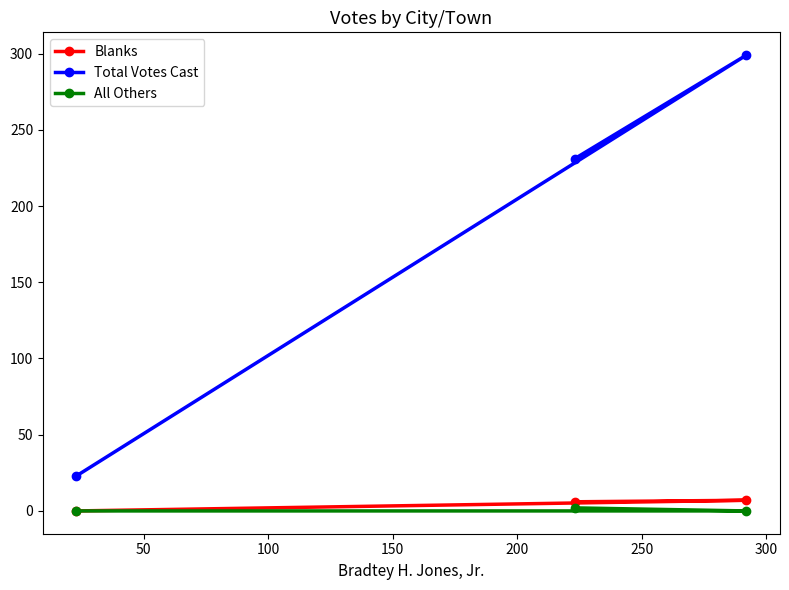

Which series has the largest total across all categories?

Total Votes Cast